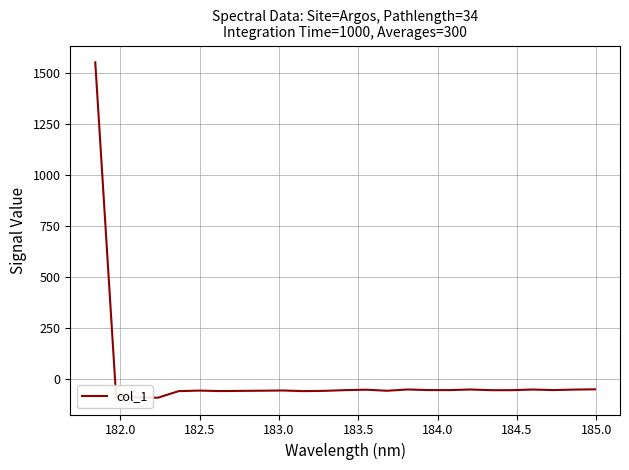

What is the difference between the maximum and minimum values?

1647.6